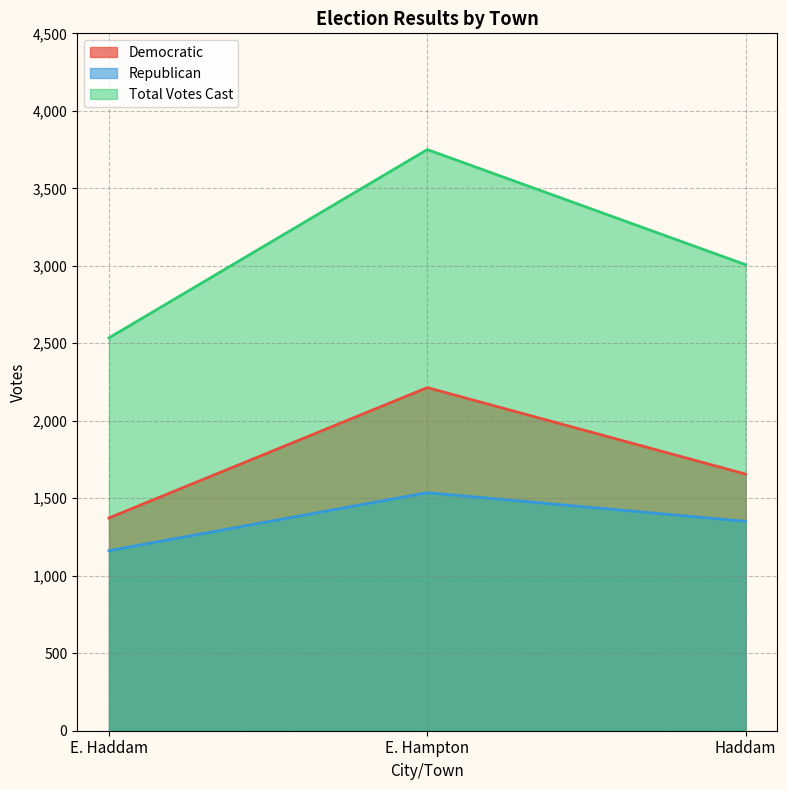

Which series has the widest spread of values?

Total Votes Cast